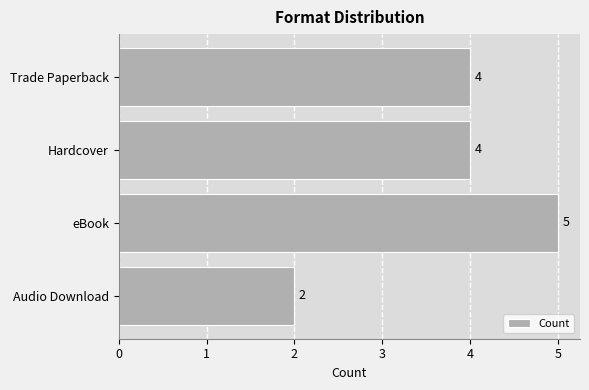

How many bars are there in total?

4